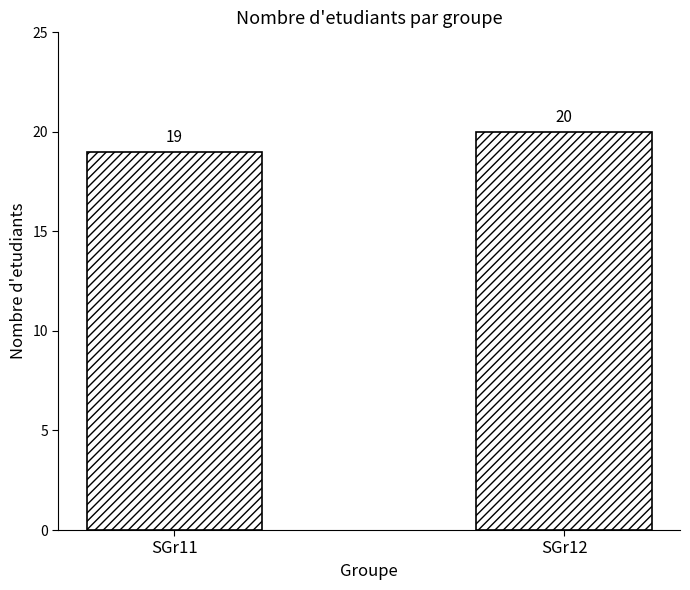

Between SGr12 and SGr11, which is larger?

SGr12